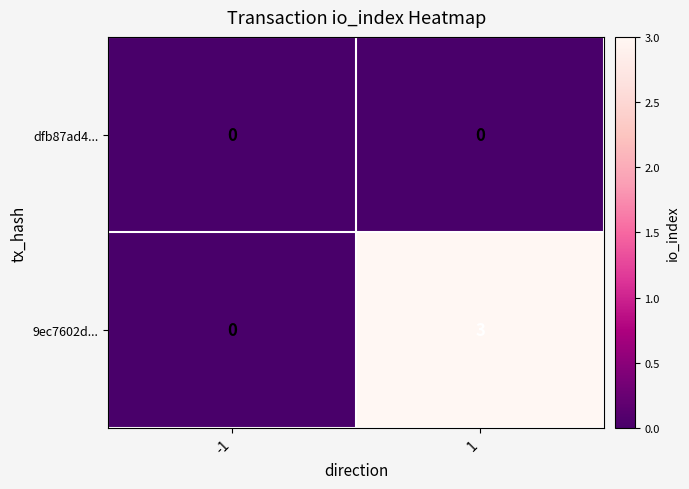

Reading left to right, extract all data points from this chart.

dfb87ad4...: 0	0
9ec7602d...: 0	3